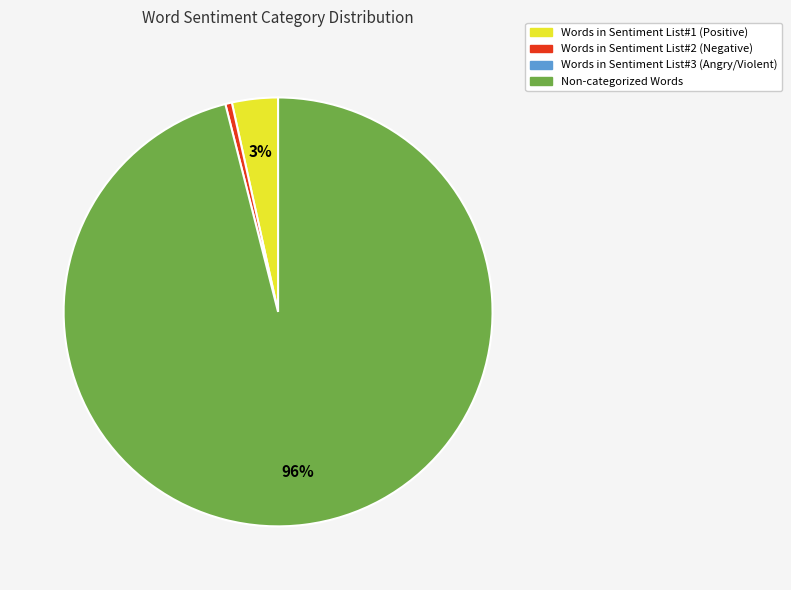

Is there any slice that represents more than half of the pie?

Yes